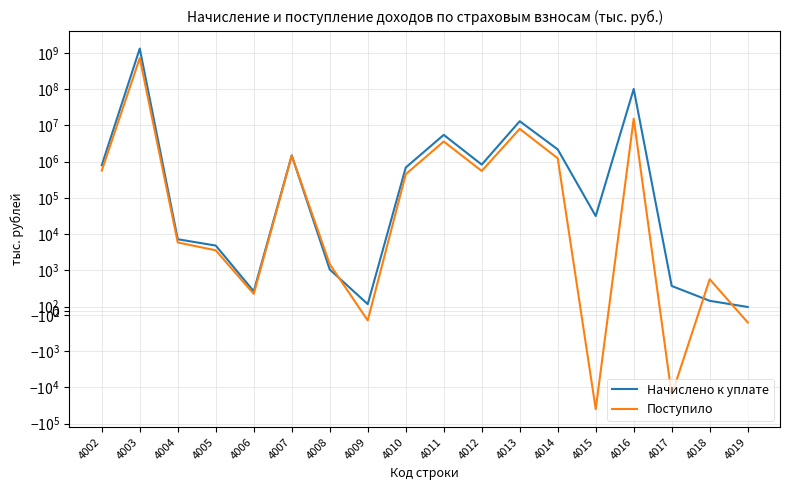

What is the difference between the second highest and minimum values in the Поступило series?

15402257